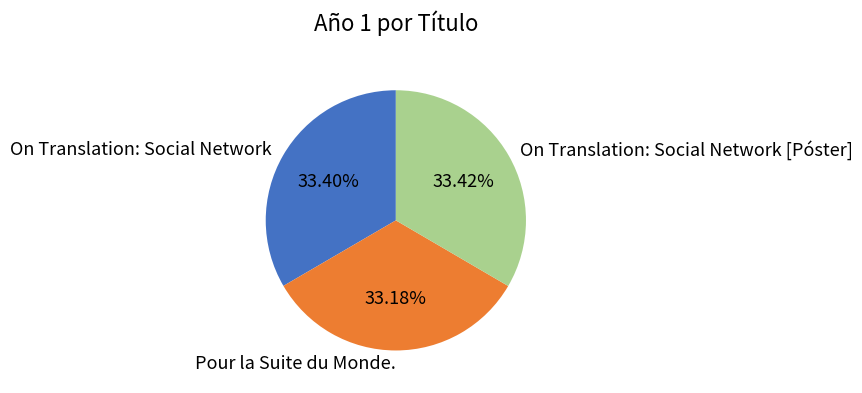

True or false: On Translation: Social Network [Póster] accounts for 33% of the total.

True